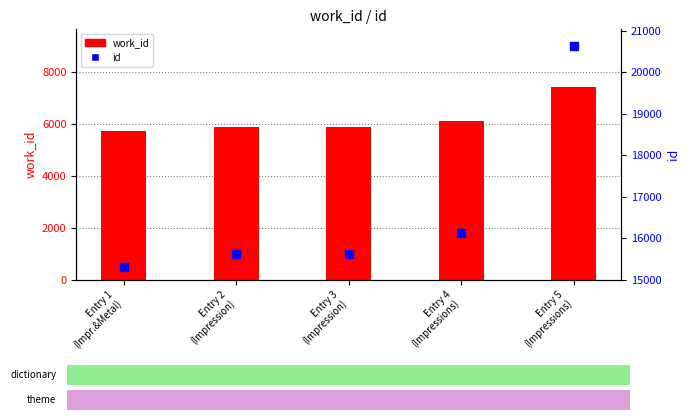

Is the value of id at Entry 2
(Impression) greater than the value of work_id at Entry 4
(Impressions)?

Yes